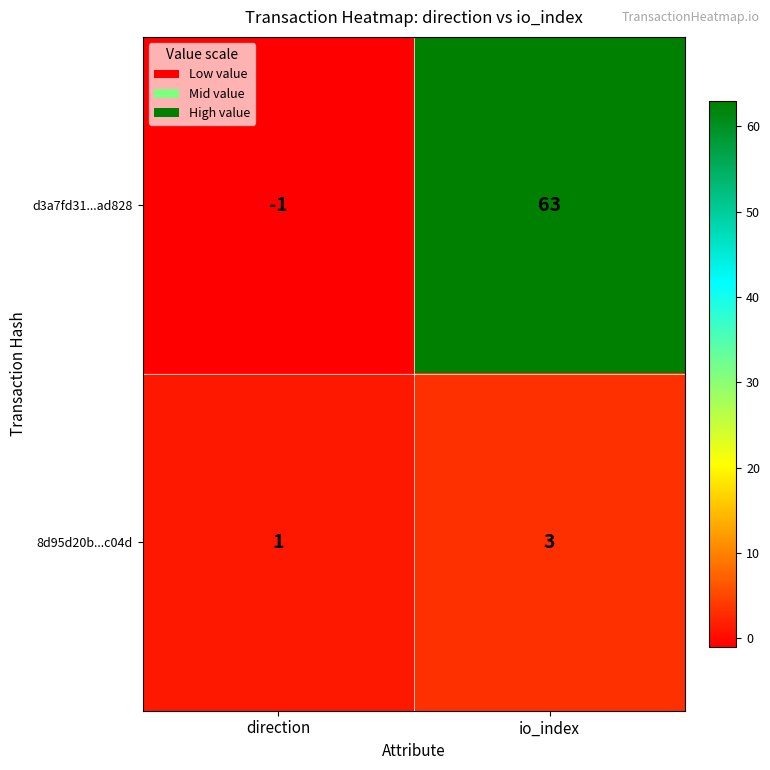

The value of d3a7fd31...ad828 at io_index is 104. True or false?

False